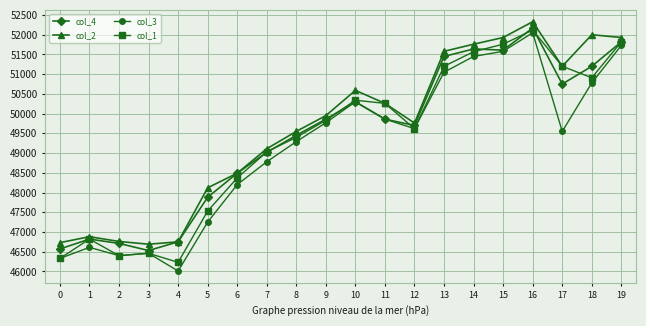

True or false: col_4 has more than 2 points higher than both neighbors.

True